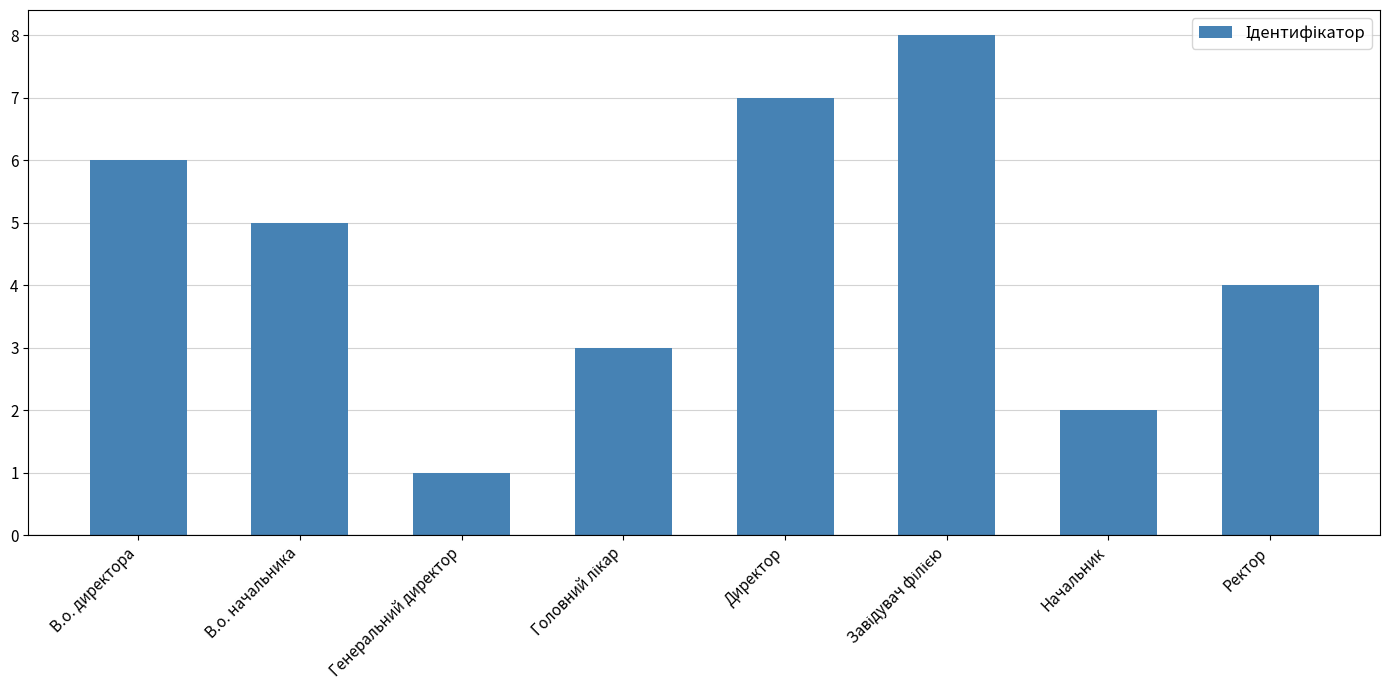

The value at Генеральний директор is 0. True or false?

False